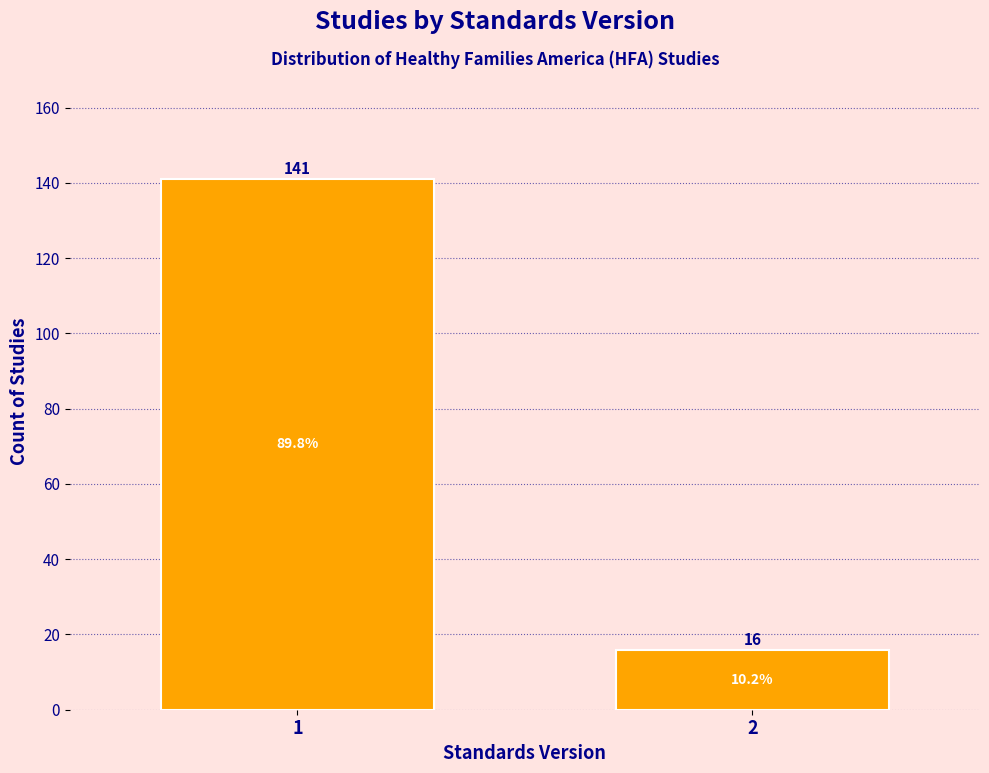

Reading left to right, transcribe all the data shown in this chart.

1=141	2=16